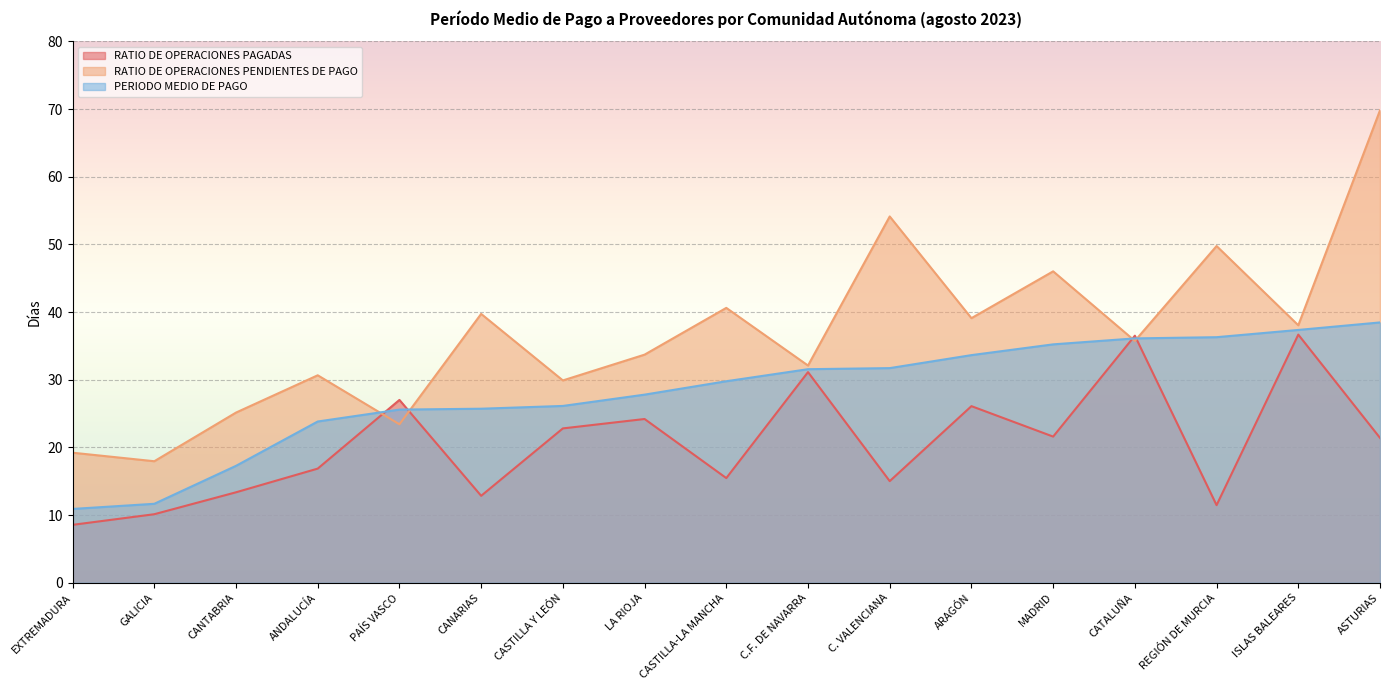

What position from the left is PAÍS VASCO?

5